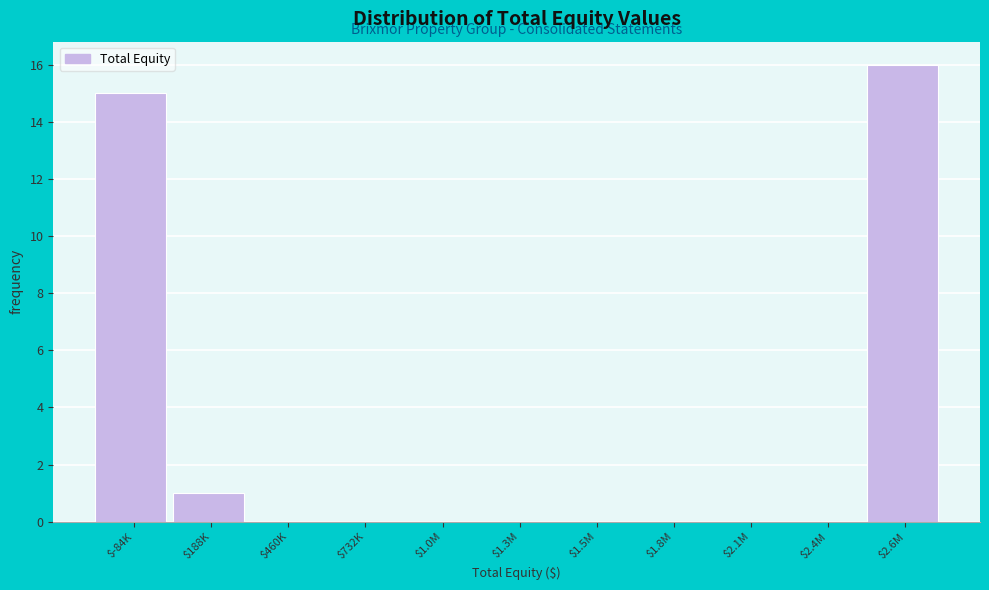

True or false: the data shows -8 at $2.4M.

False